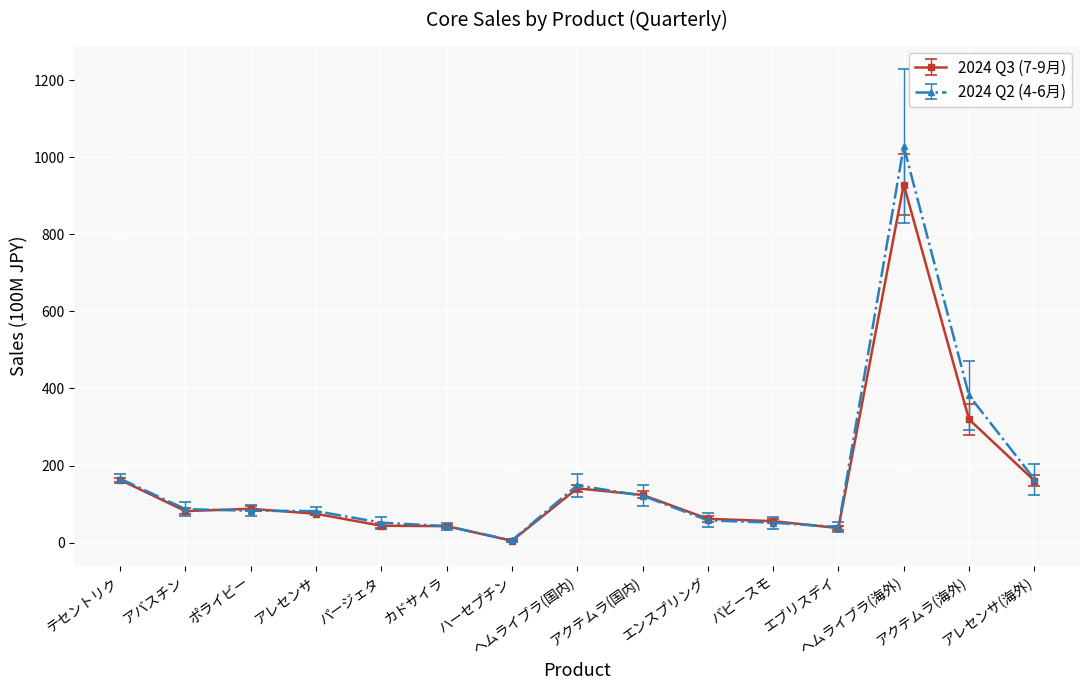

True or false: 2024 Q3 (7-9月) has more than 0 points higher than both neighbors.

True